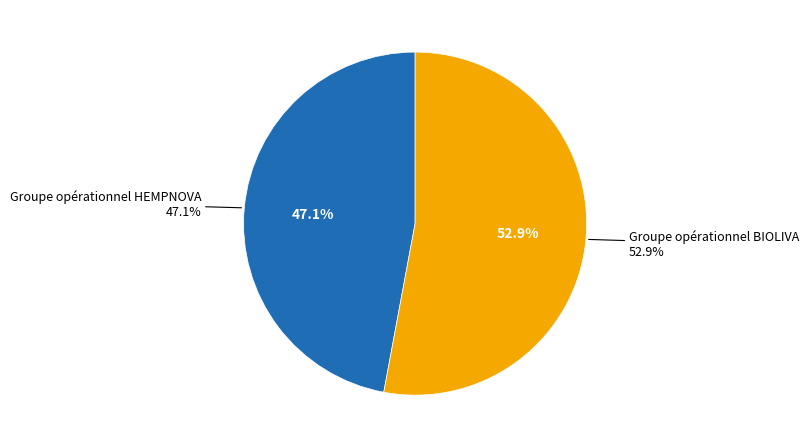

To the nearest percent, what portion does Groupe opérationnel HEMPNOVA represent?

47%